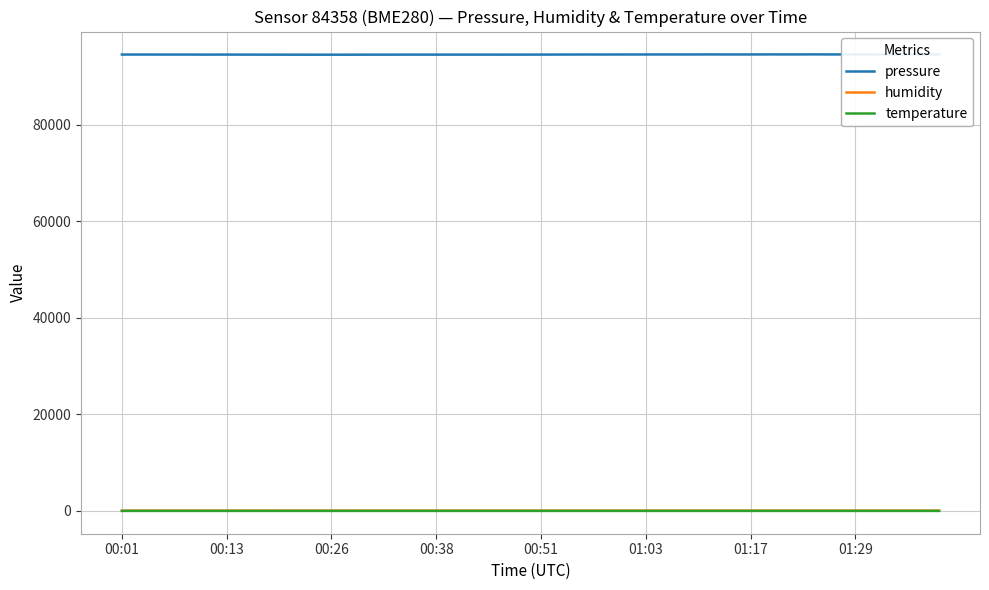

What is the greatest value displayed?

94630.2